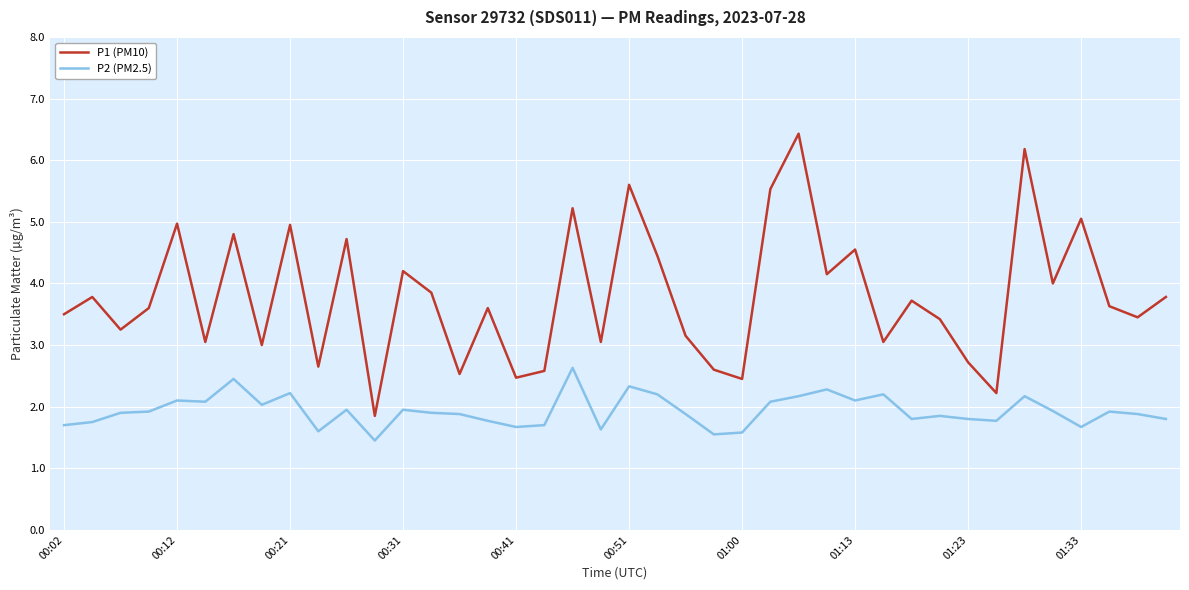

Rank the series by their average value, from lowest to highest.

P2 (PM2.5), P1 (PM10)